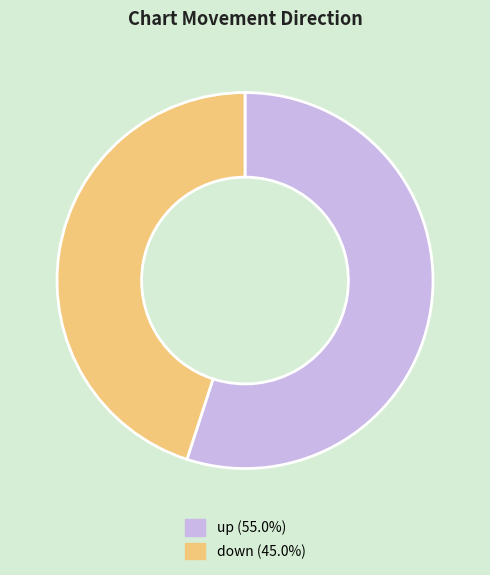

Approximately how many times larger is the value at down compared to up?

0.8